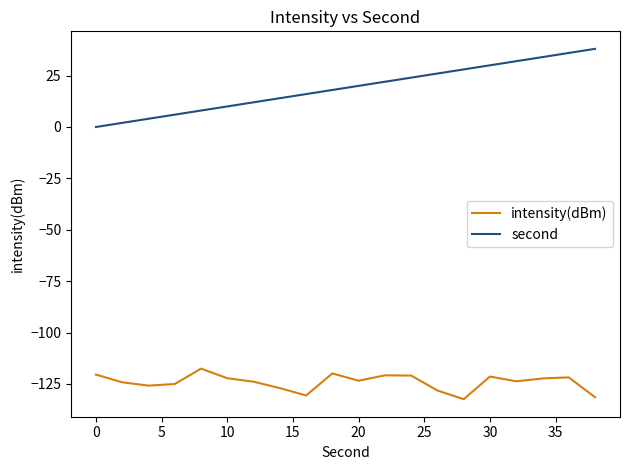

Which series has the largest total across all categories?

second